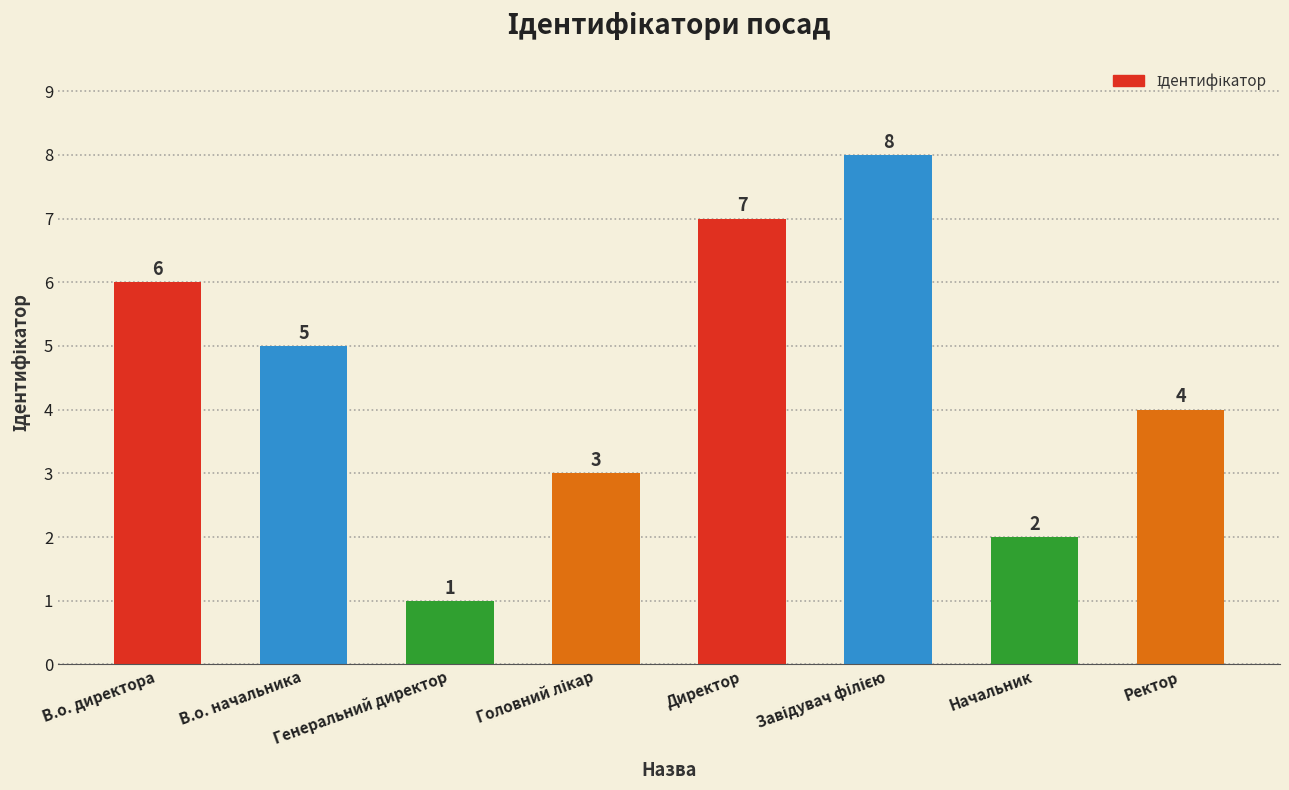

What is the sum of the values at Директор and В.о. директора?

13